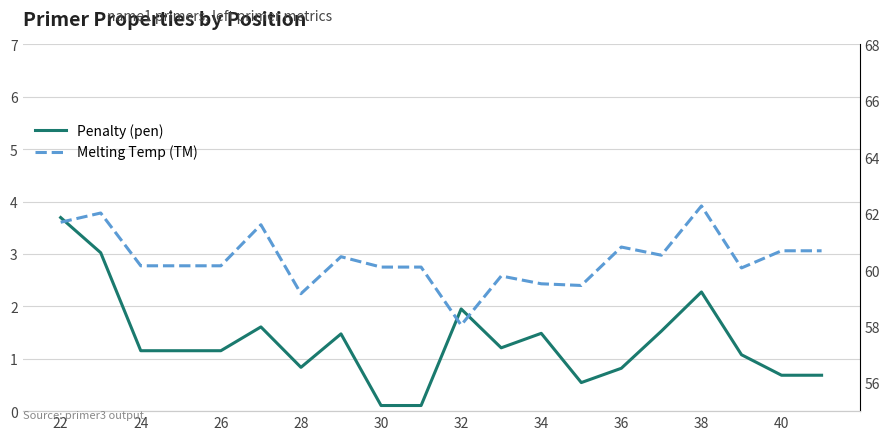

How many values in the Melting Temp (TM) series are below 60?

5